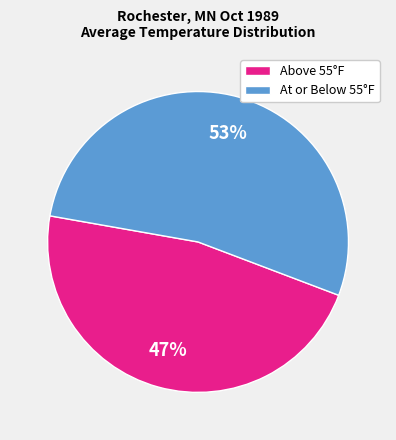

To the nearest percent, what is the difference between the Above 55°F and At or Below 55°F slice percentages?

6%